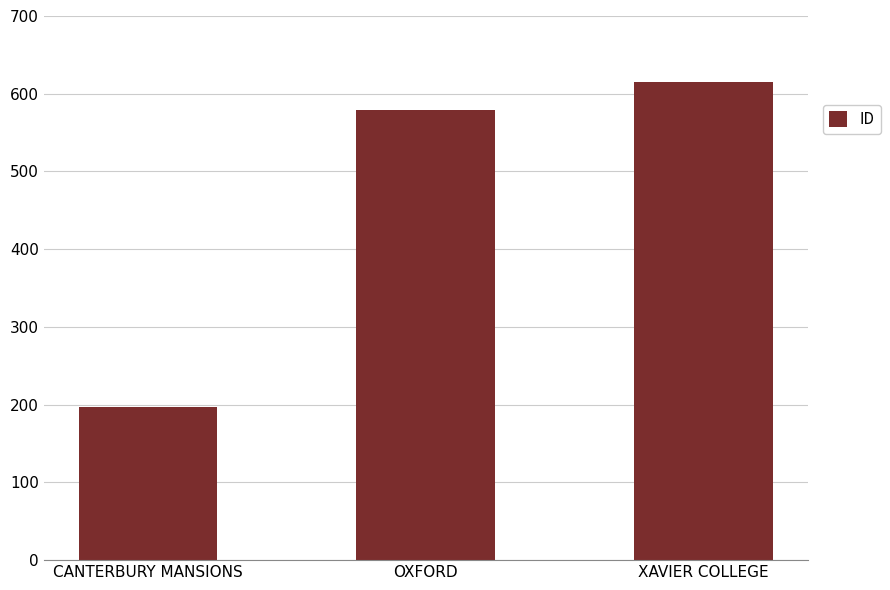

List the labels in order of value, smallest first.

CANTERBURY MANSIONS, OXFORD, XAVIER COLLEGE